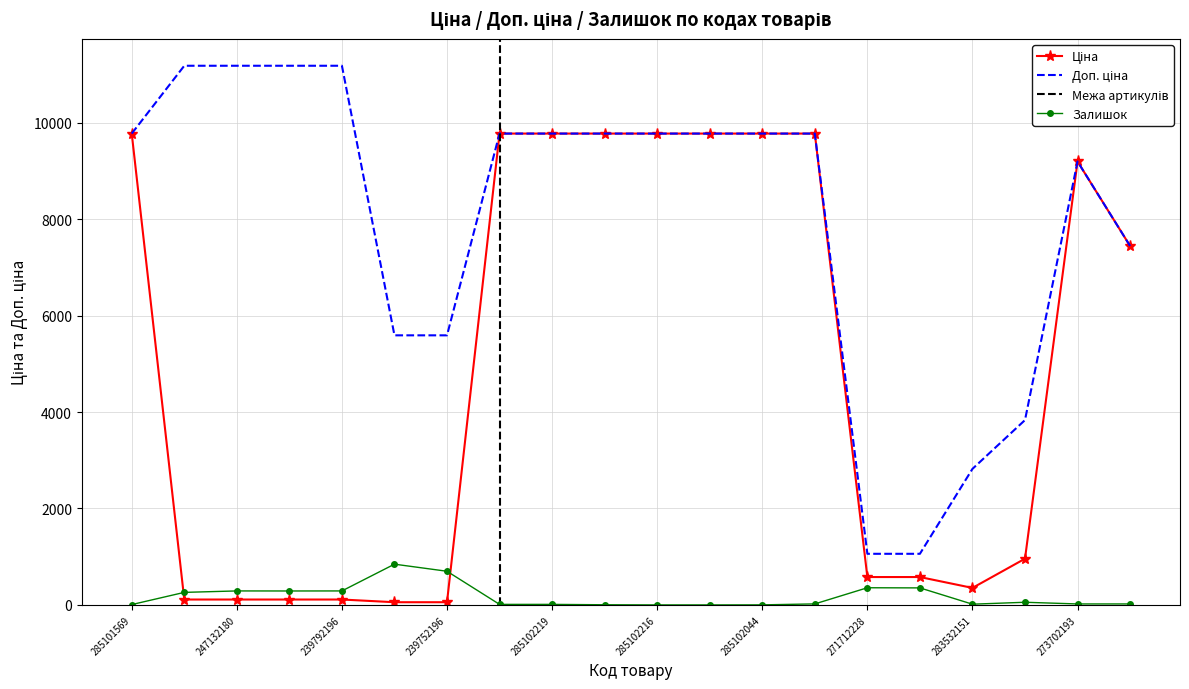

Reading right to left, list all the values displayed in this chart.

Ціна: 247052181=7444.6	273702193=9196.3	283892151=958.4	283532151=352.6	271712227=578.1	271712228=578.1	285101916=9775.5	285102044=9775.5	285102120=9775.5	285102216=9775.5	285102218=9775.5	285102219=9775.5	285102221=9775.5	239752196=55.9	239752197=55.9	239792196=111.8	239792197=111.8	247132180=111.8	247132181=111.8	285101569=9775.5
Доп. ціна: 247052181=7444.6	273702193=9196.3	283892151=3833.8	283532151=2821.2	271712227=1060.0	271712228=1060.0	285101916=9775.5	285102044=9775.5	285102120=9775.5	285102216=9775.5	285102218=9775.5	285102219=9775.5	285102221=9775.5	239752196=5591.0	239752197=5591.0	239792196=11182.0	239792197=11182.0	247132180=11182.0	247132181=11182.0	285101569=9775.5
Залишок: 247052181=20.0	273702193=20.0	283892151=55.0	283532151=15.0	271712227=353.0	271712228=356.0	285101916=21.0	285102044=1.0	285102120=0.0	285102216=0.0	285102218=3.0	285102219=11.0	285102221=11.0	239752196=698.0	239752197=845.0	239792196=290.0	239792197=289.0	247132180=290.0	247132181=260.0	285101569=7.0